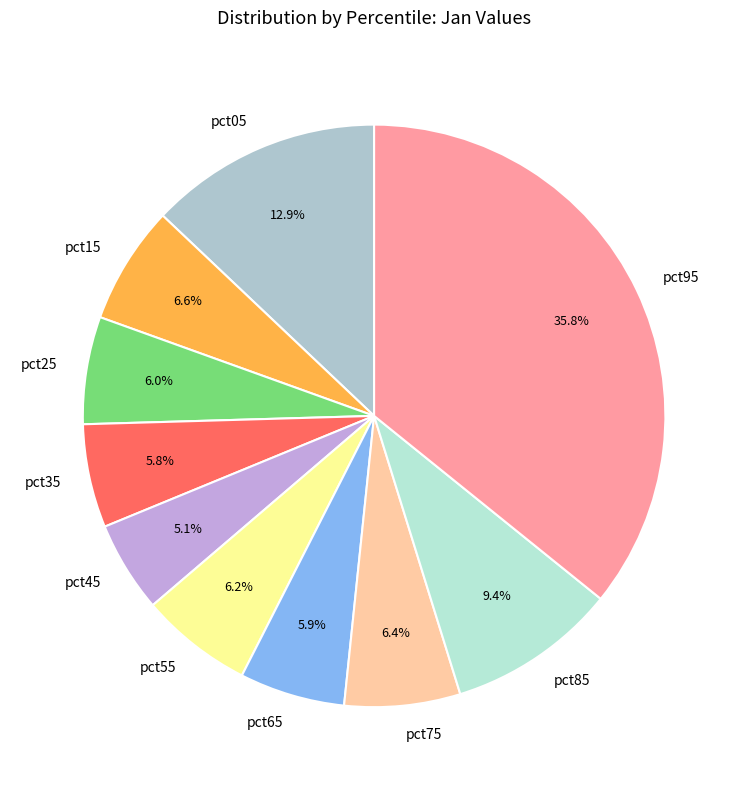

What is the largest slice in the pie chart?

pct95